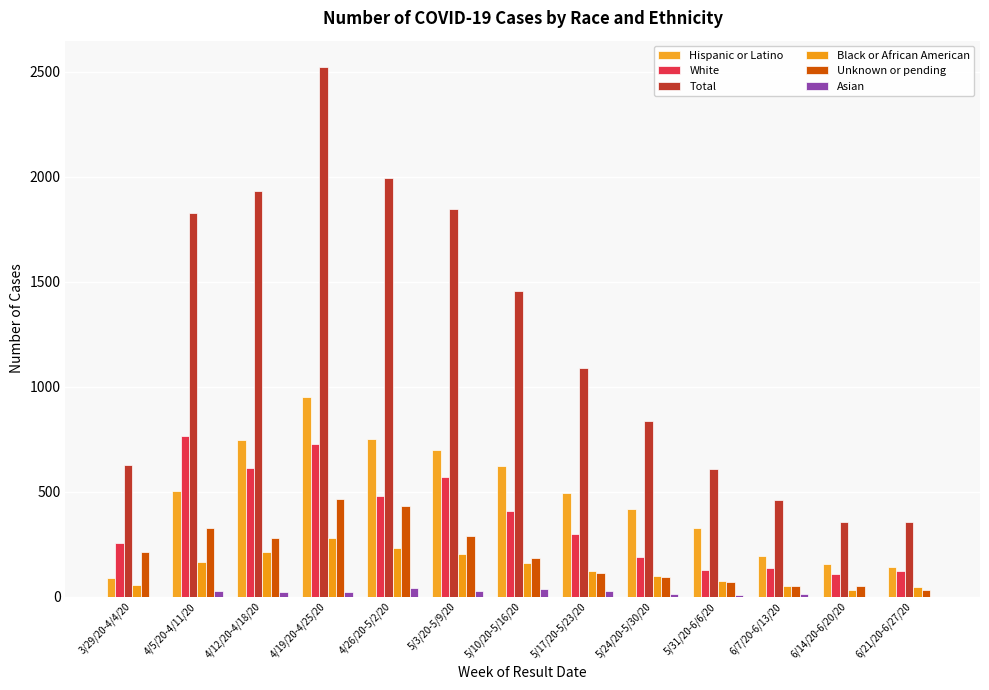

How many groups of bars are there?

13